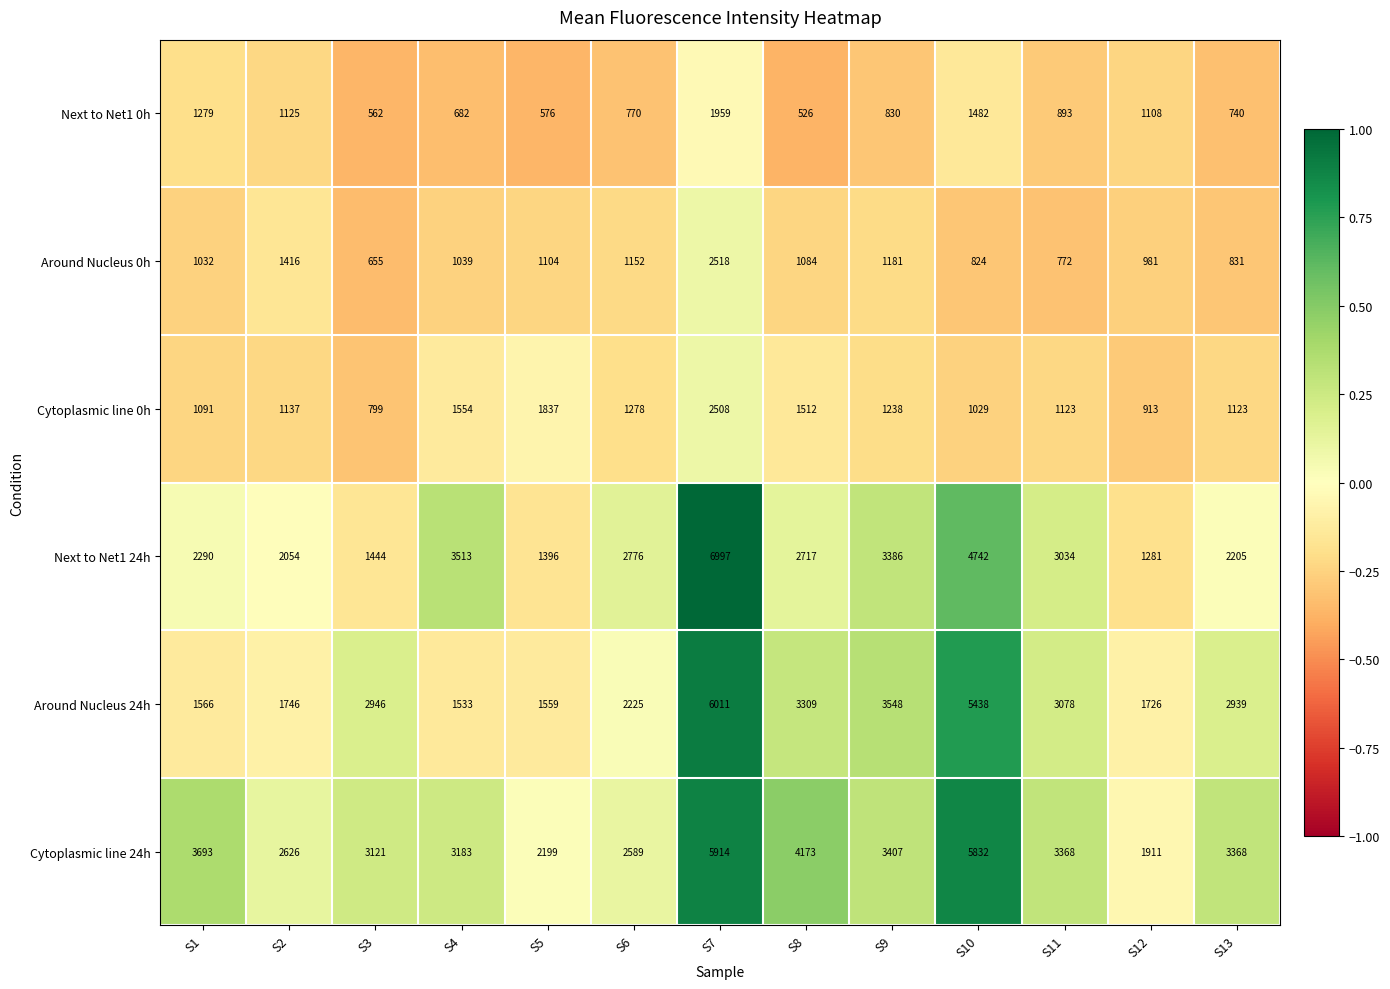

What is the difference between the Next to Net1 24h values at S4 and S13?

1308